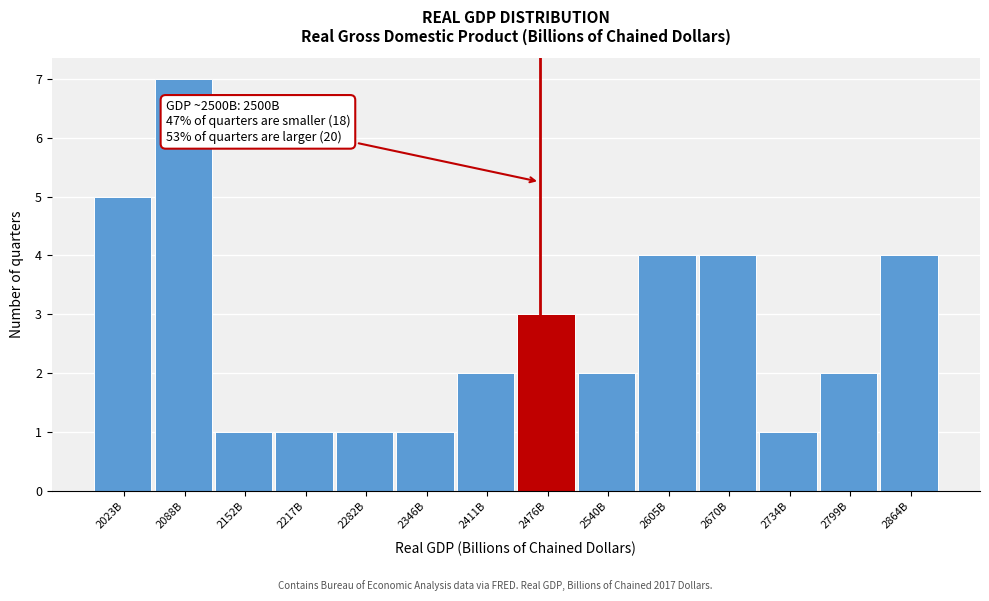

Reading right to left, what are all the values shown in this chart?

2864B=4	2799B=2	2734B=1	2670B=4	2605B=4	2540B=2	2476B=3	2411B=2	2346B=1	2282B=1	2217B=1	2152B=1	2088B=7	2023B=5